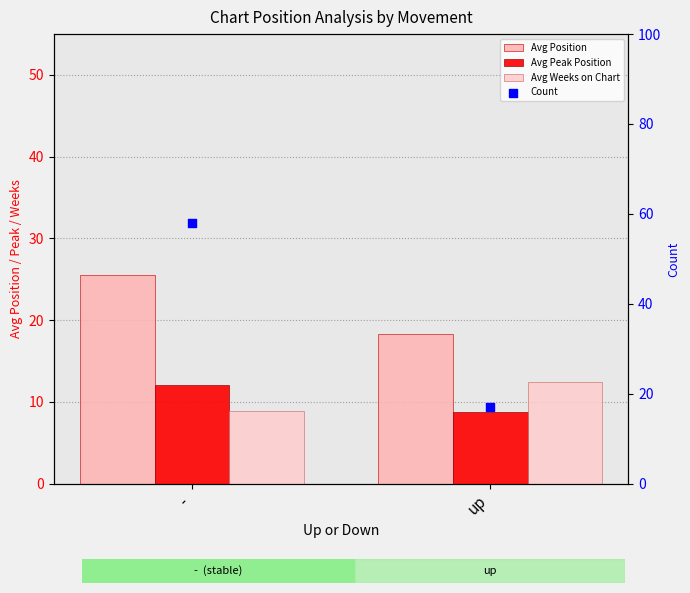

Which series reaches the maximum Y coordinate?

Count